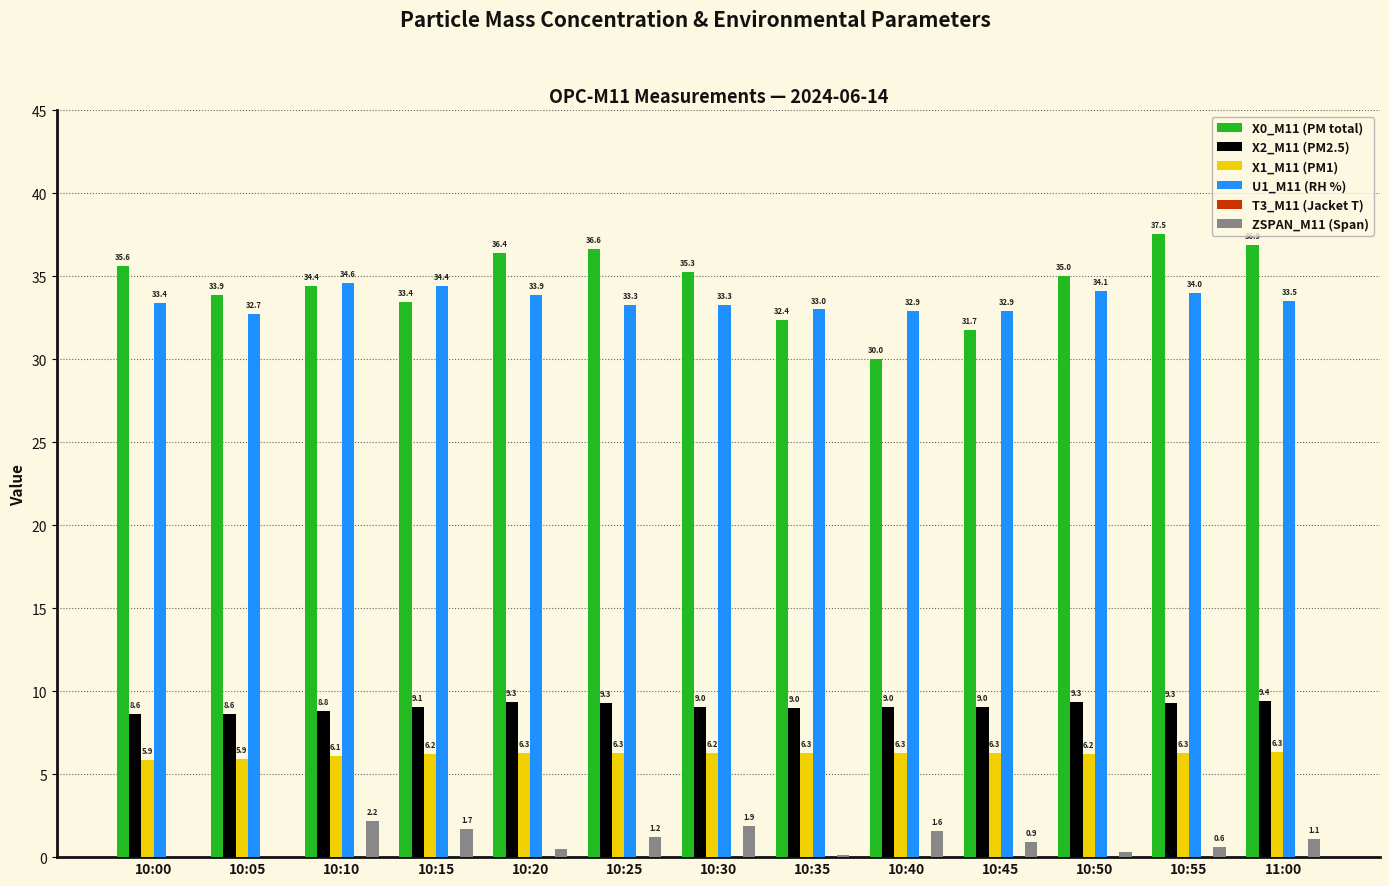

What is the spread (max minus min) of values at 10:45?

32.0